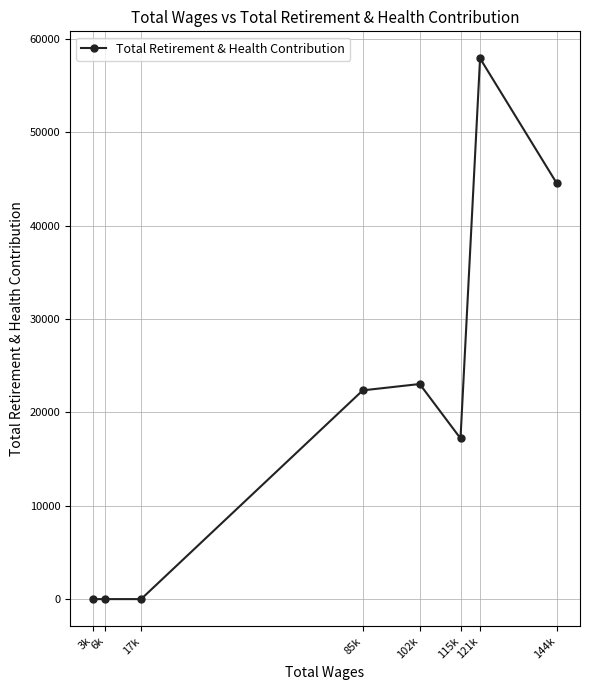

Count the number of data series in this chart.

1